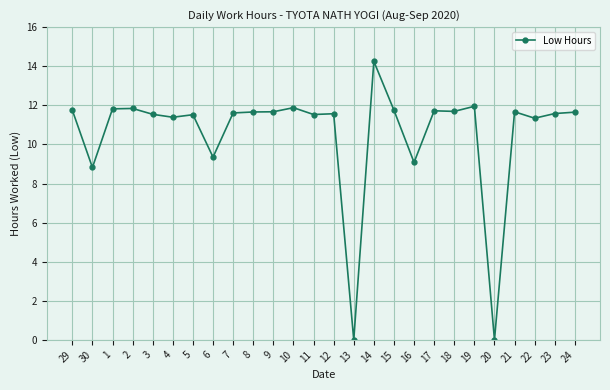

At which category does the data reach its first local valley?

30